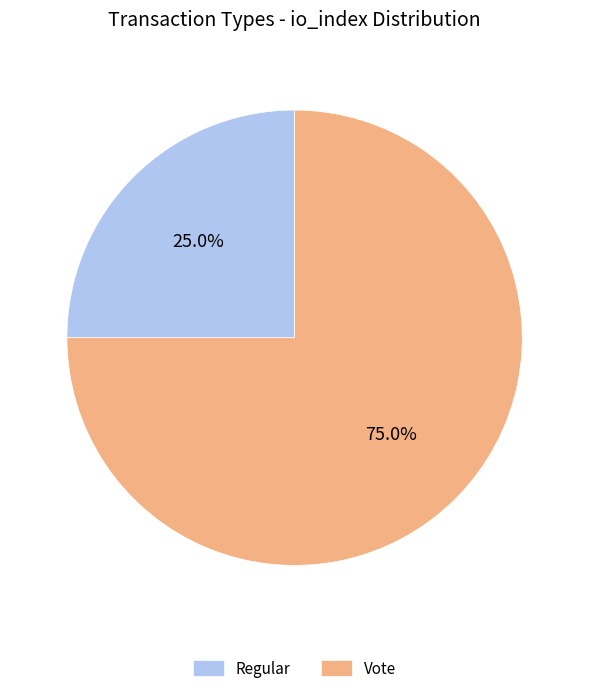

What is the ratio of the value at Vote to the value at Regular?

3.0